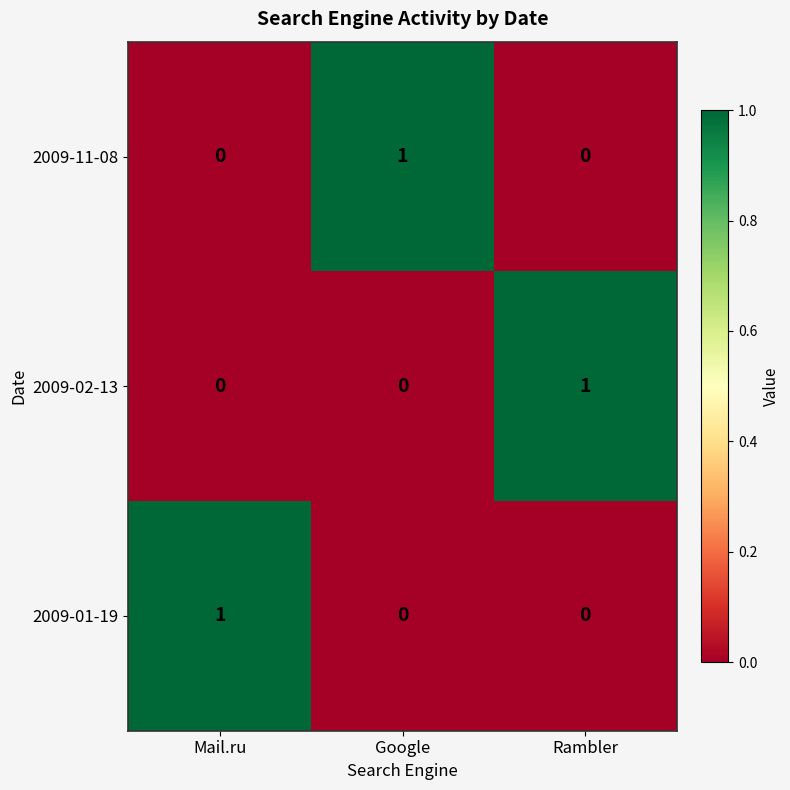

At how many categories does at least one series exceed 0?

3